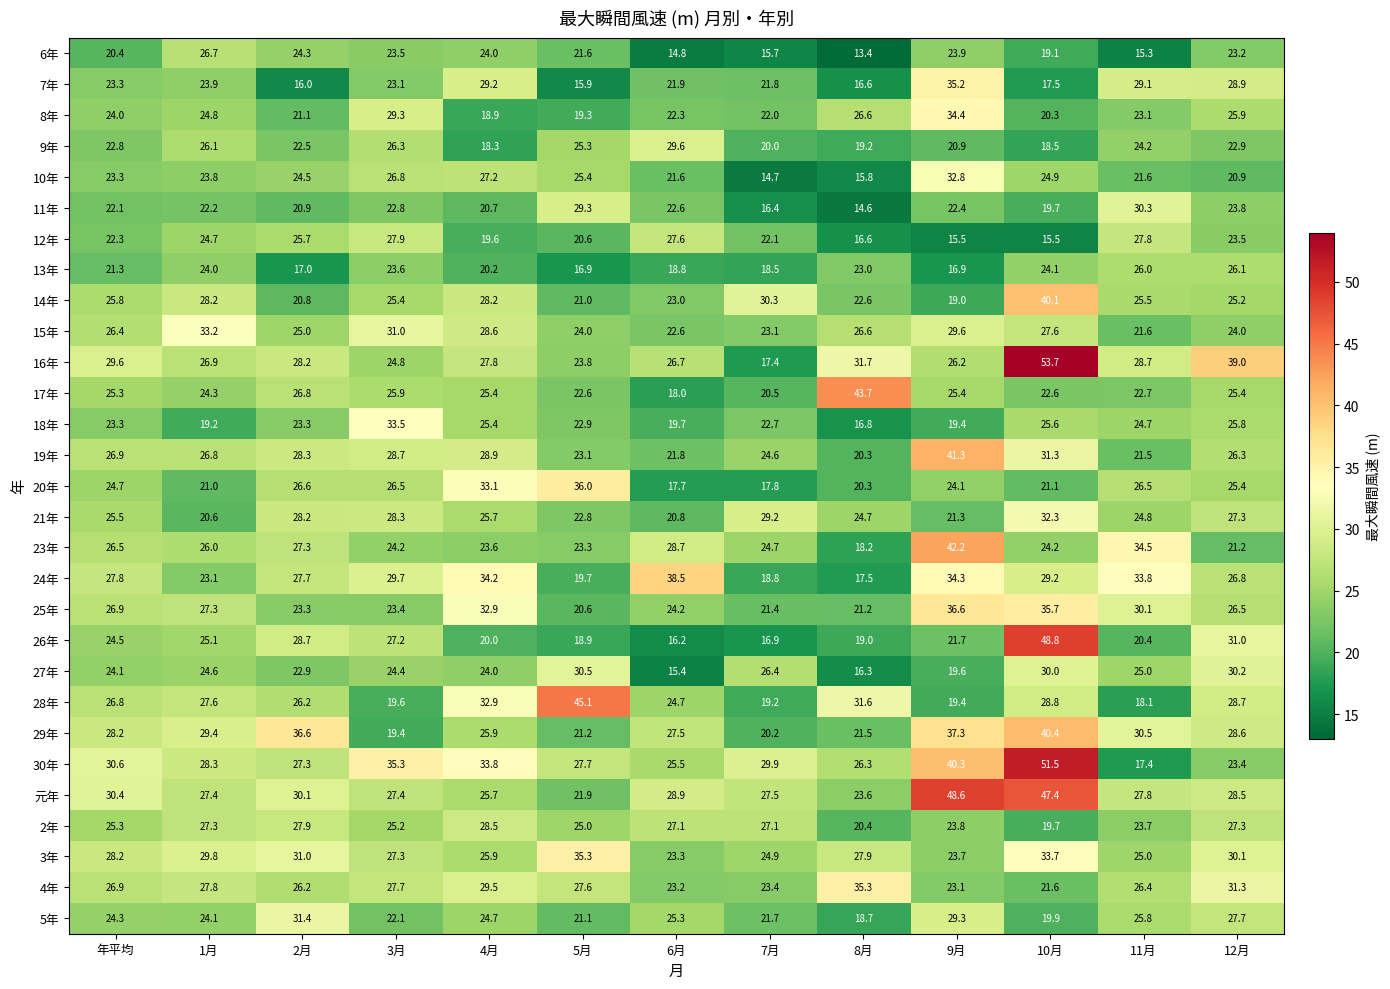

What is the sum of the 28年 values at 2月 and 5月?

71.3